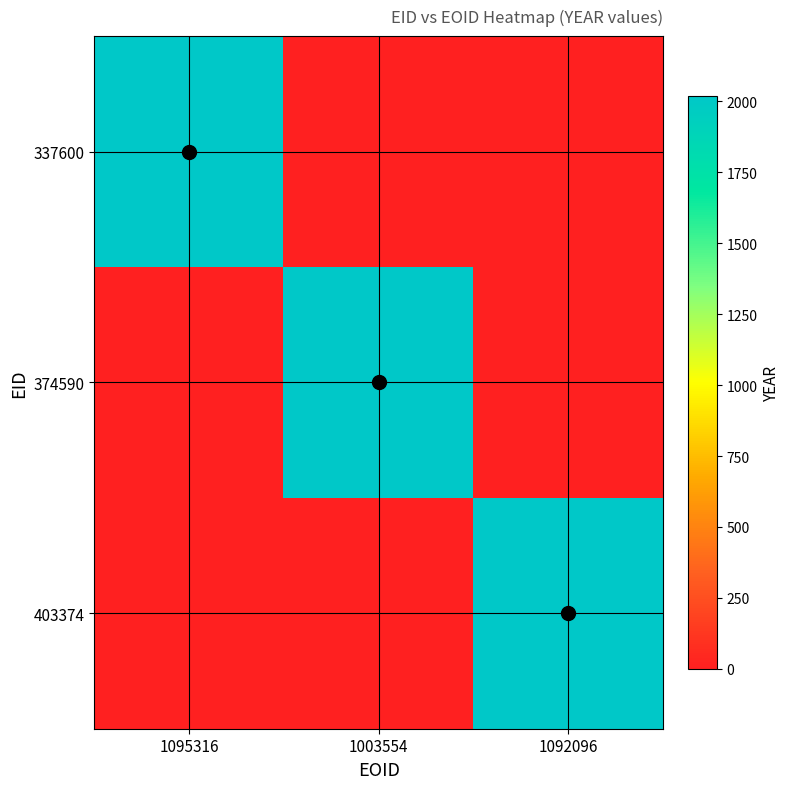

True or false: 374590 has a value of 0 at 1092096.

True